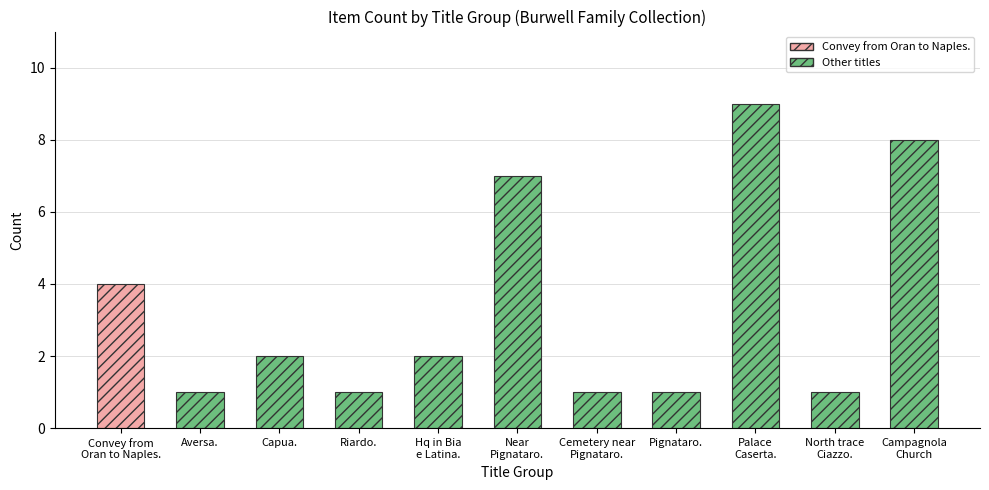

Reading left to right, what are all the values shown in this chart?

Convey from
Oran to Naples.=4	Aversa.=1	Capua.=2	Riardo.=1	Hq in Bia
e Latina.=2	Near
Pignataro.=7	Cemetery near
Pignataro.=1	Pignataro.=1	Palace
Caserta.=9	North trace
Ciazzo.=1	Campagnola
Church=8